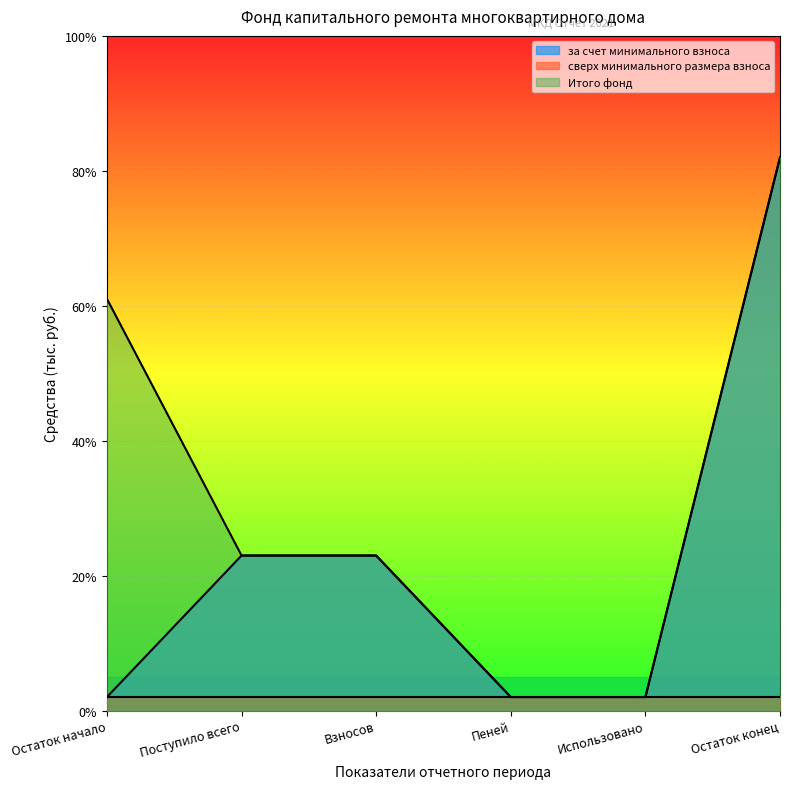

True or false: Итого фонд and за счет минимального взноса cross at least once.

False